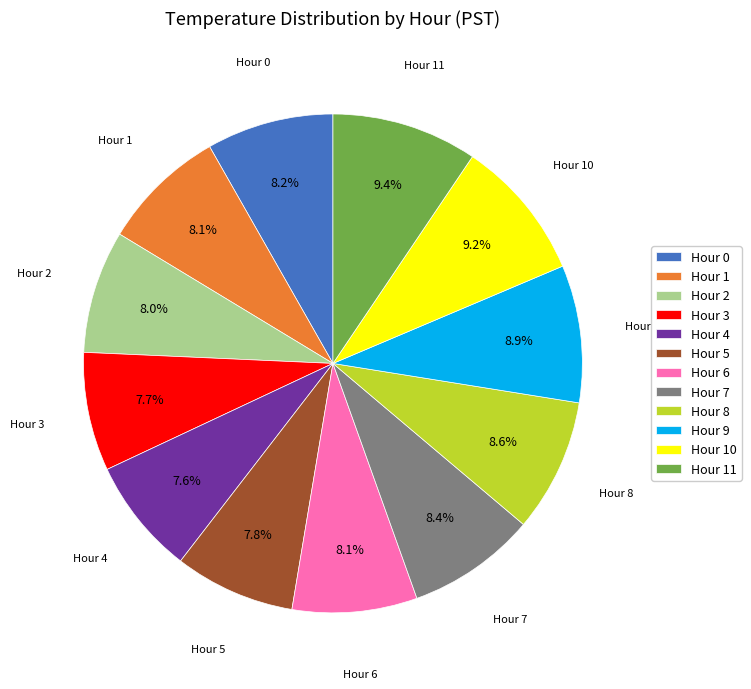

To the nearest percent, what is the difference between the largest and smallest slice percentages?

2%